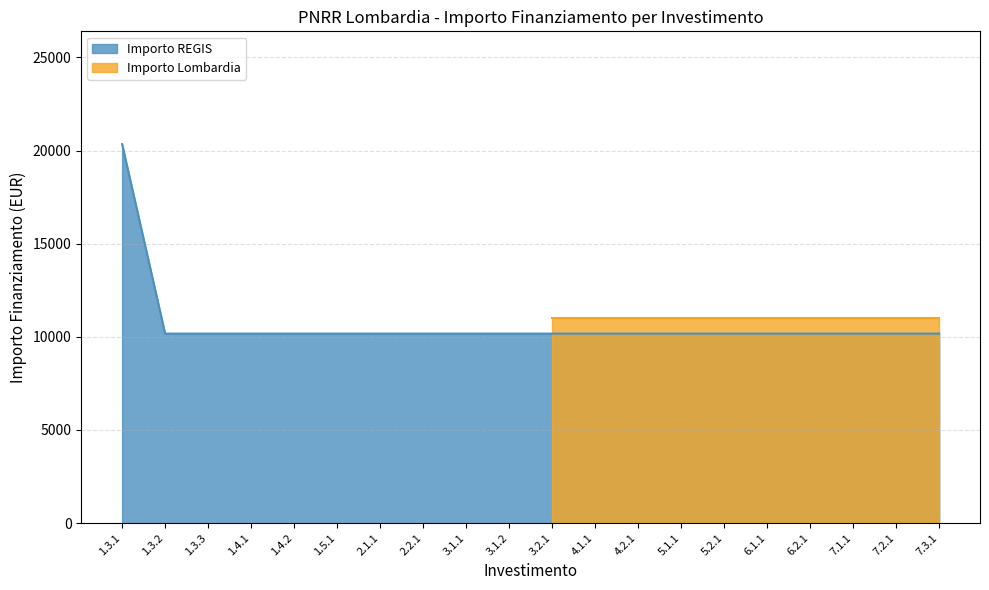

True or false: the data has more than 2 interior local peaks.

False